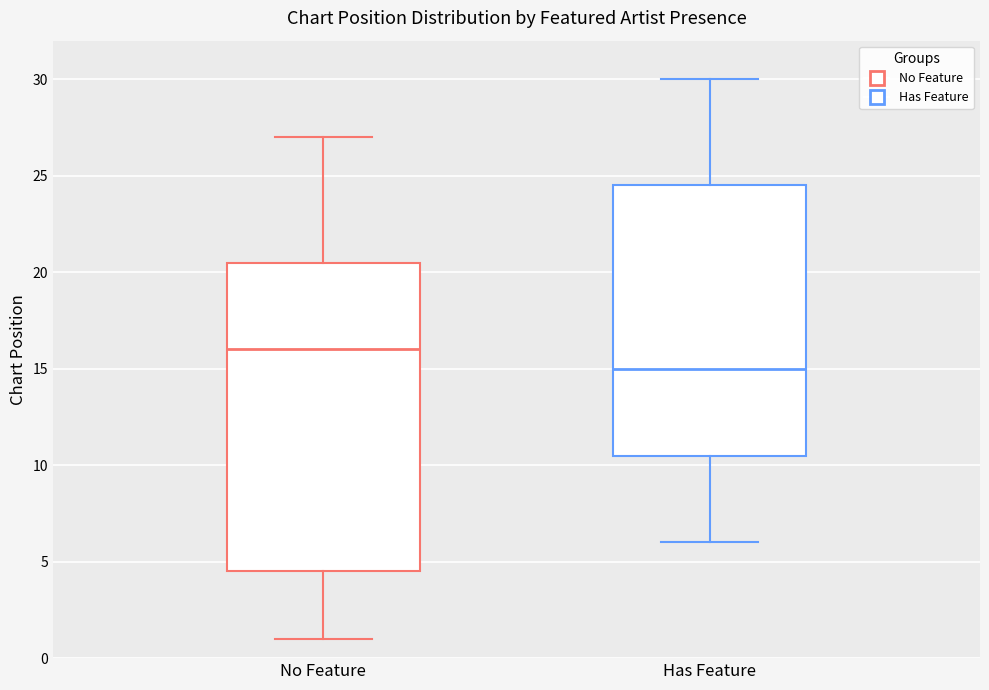

Where does the upper whisker of the box for Has Feature end on the y-axis? The values are not printed on the chart, so give them approximately, as read against the axis.

30.0